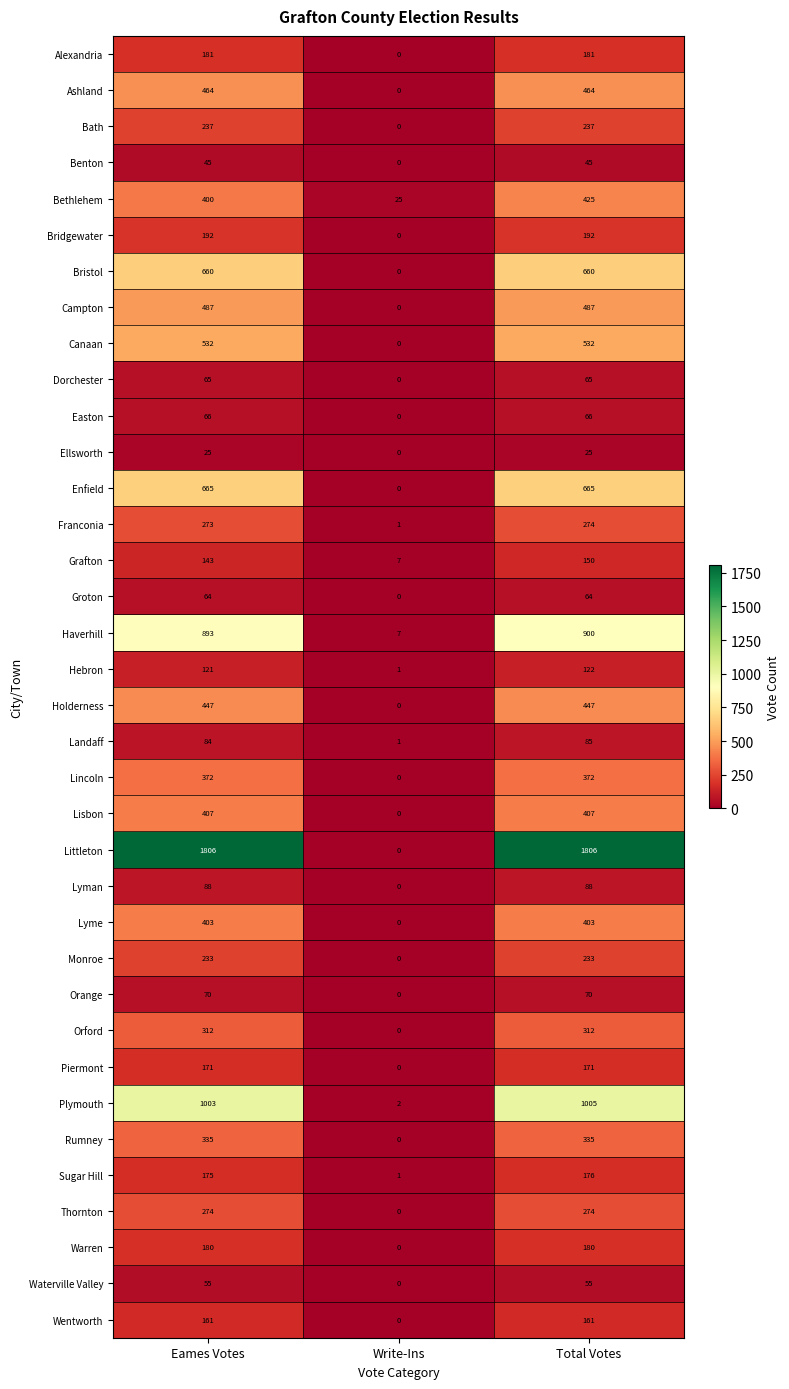

Rank the categories by Franconia value from lowest to highest.

Write-Ins, Eames Votes, Total Votes